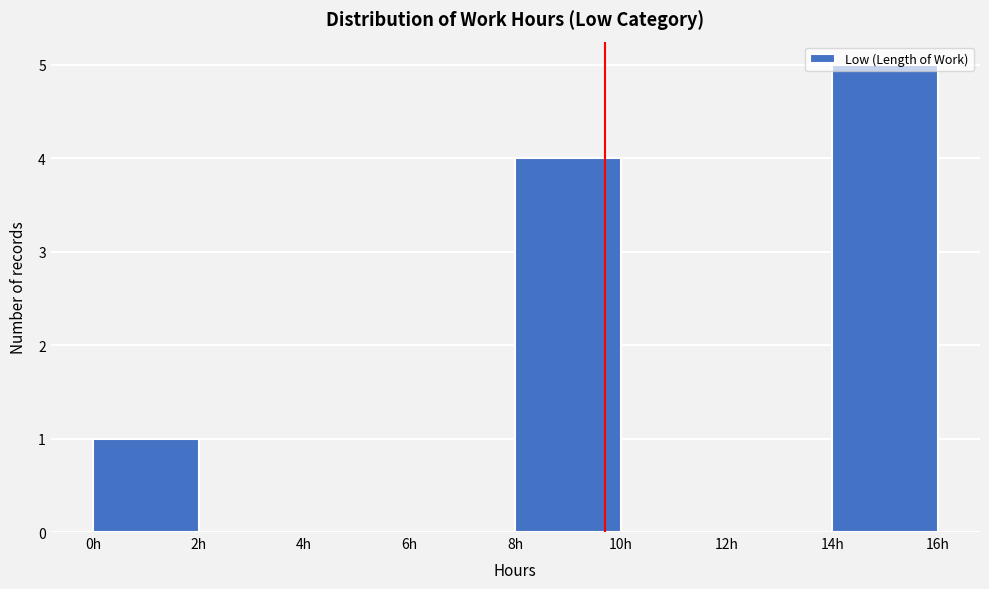

Which range on the x-axis has the tallest bar?

14 to 16